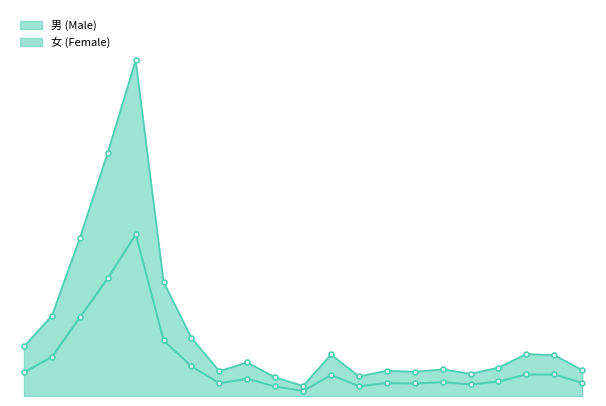

What are all the series names shown in the legend?

男 (Male), 女 (Female)